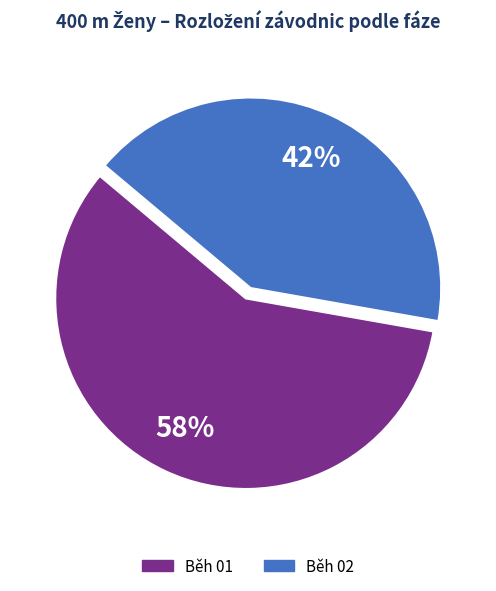

The Běh 02 slice represents 42% of the pie. True or false?

True